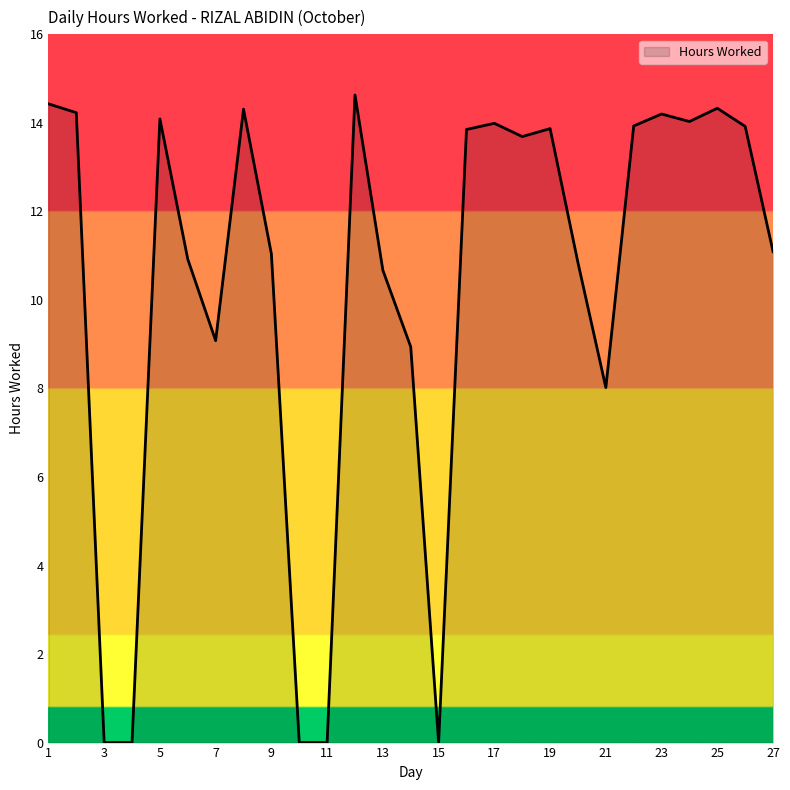

What is the difference between the maximum and minimum values?

14.6